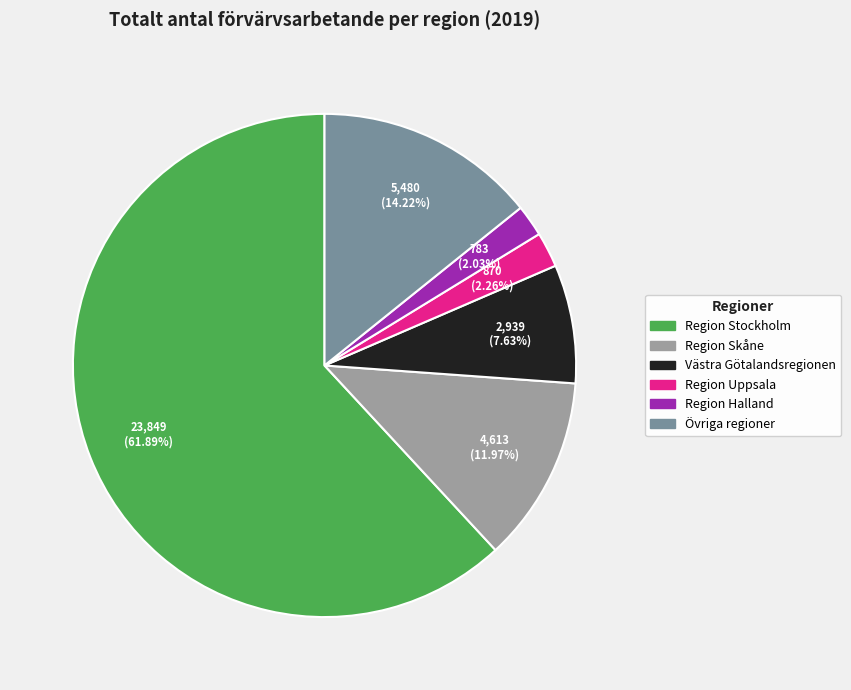

Is there a majority slice in this chart?

Yes